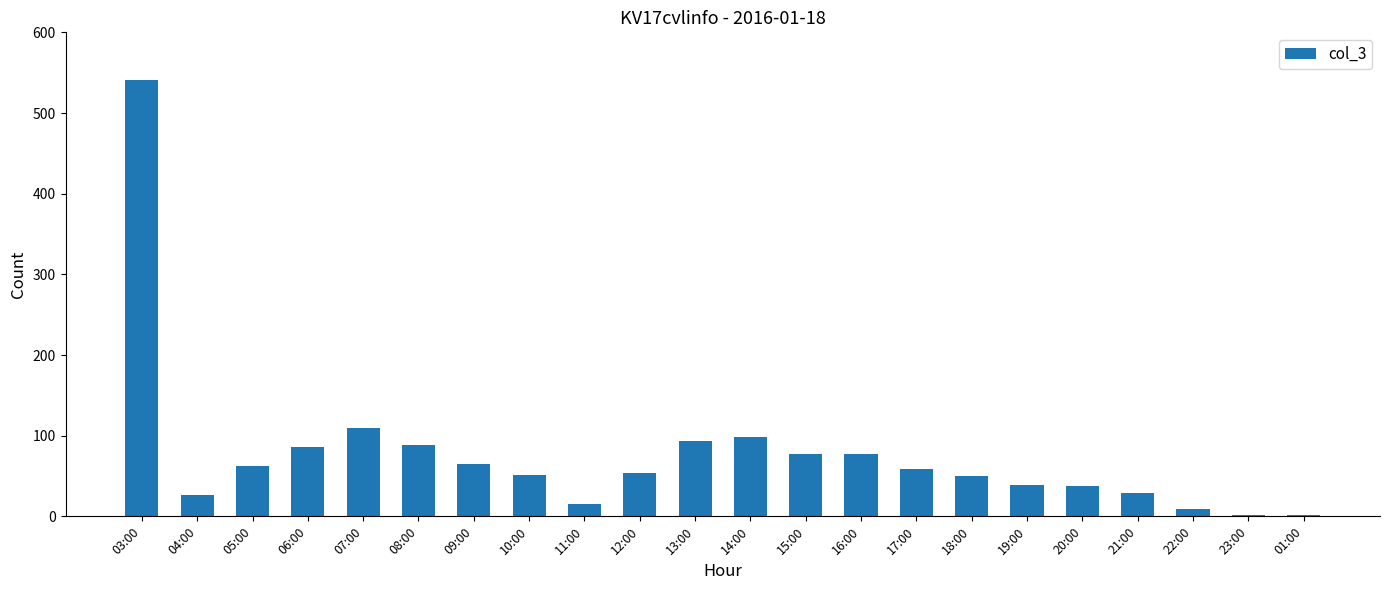

How many bars are there in total?

22